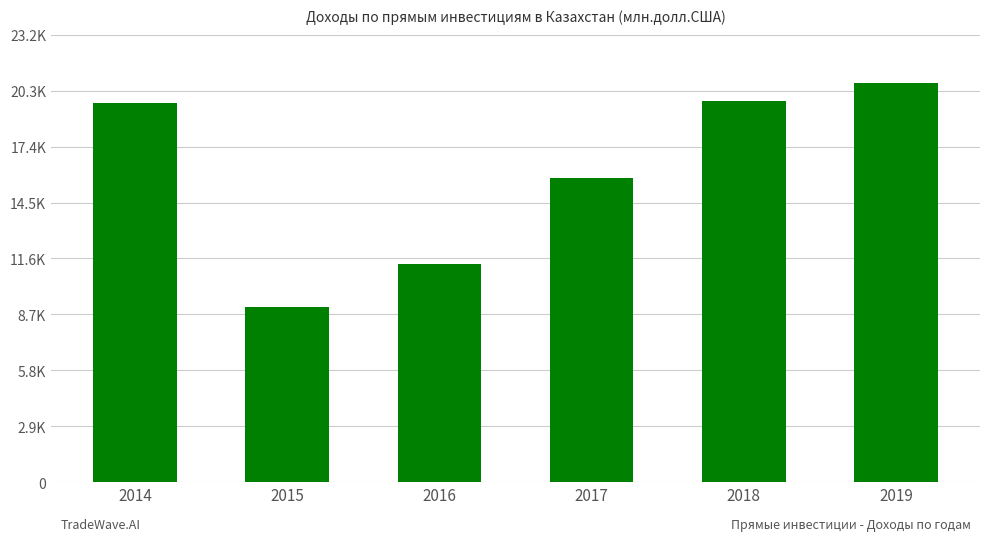

At which category does the chart reach its peak across all series?

2019